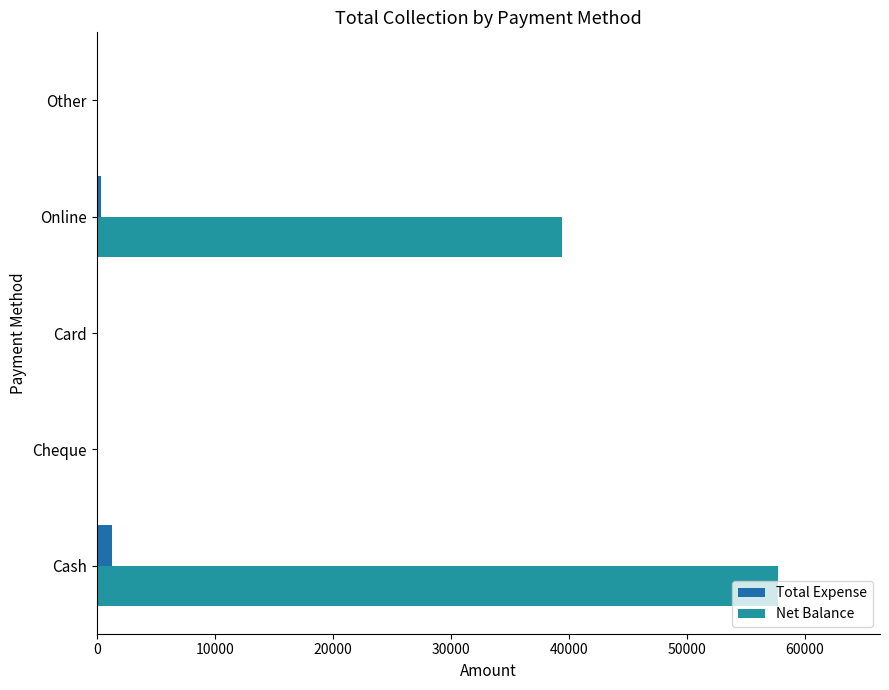

What is the sum of all Net Balance values?

97081